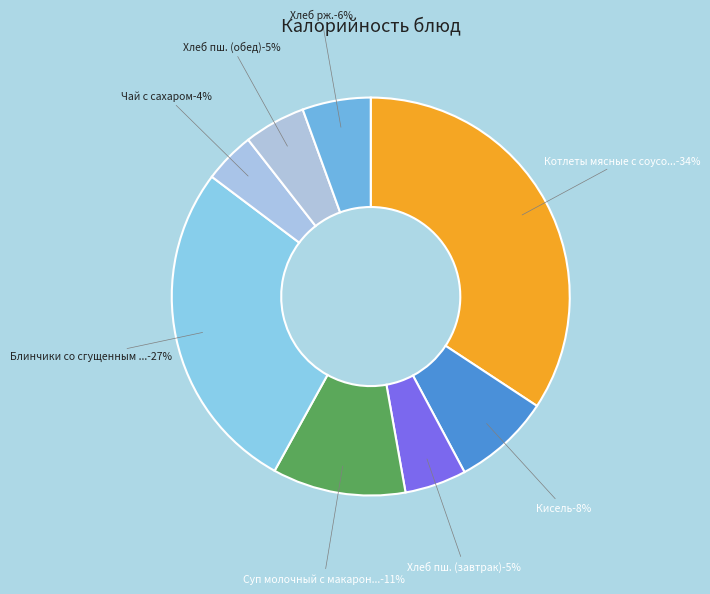

To the nearest percent, what is the average slice percentage?

12%